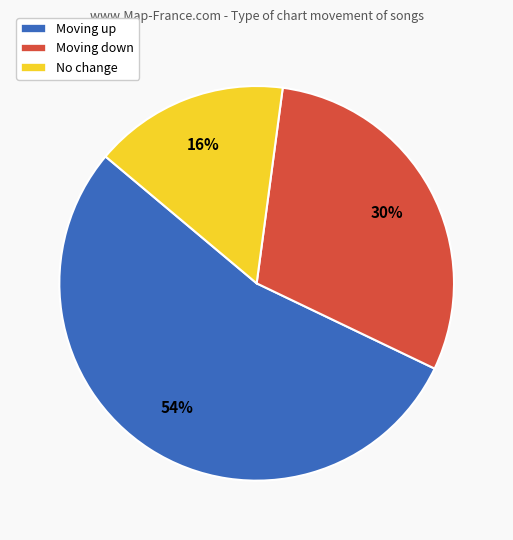

Is there a majority slice in this chart?

Yes